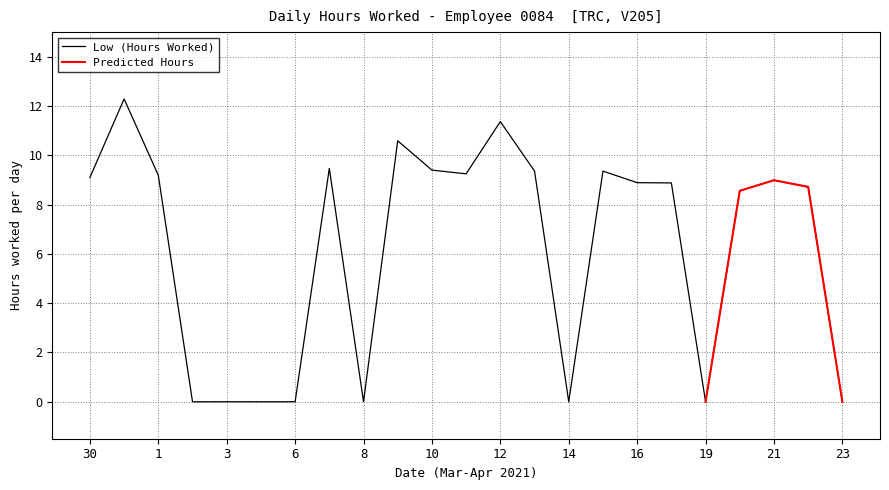

How many values are below 8?

8